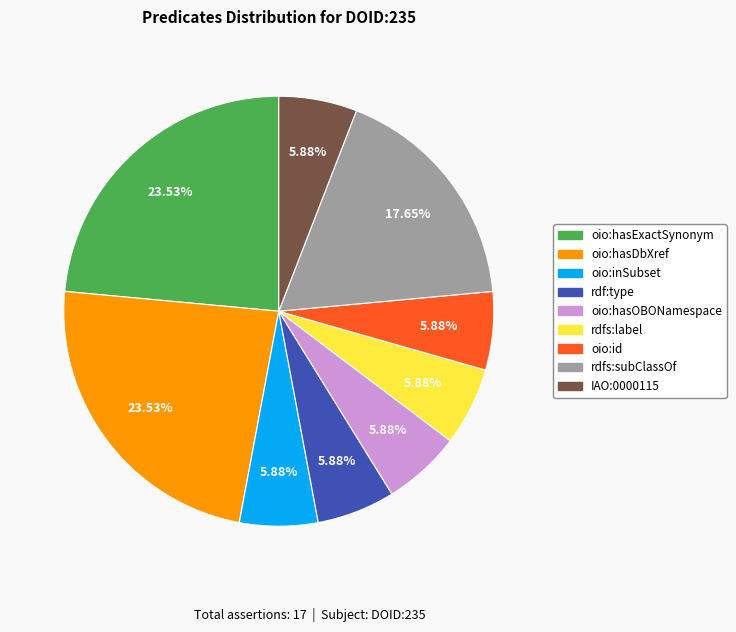

What portion of the pie excludes rdfs:label?

94.1%